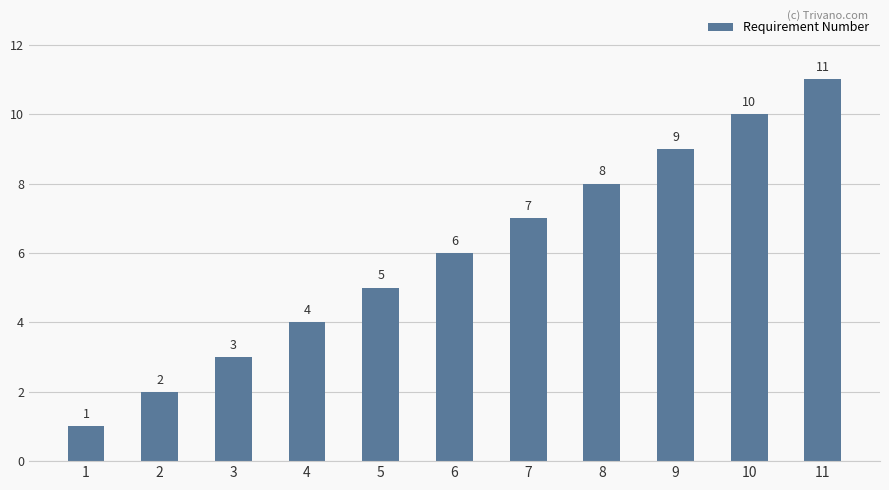

Does the chart contain any negative values?

No